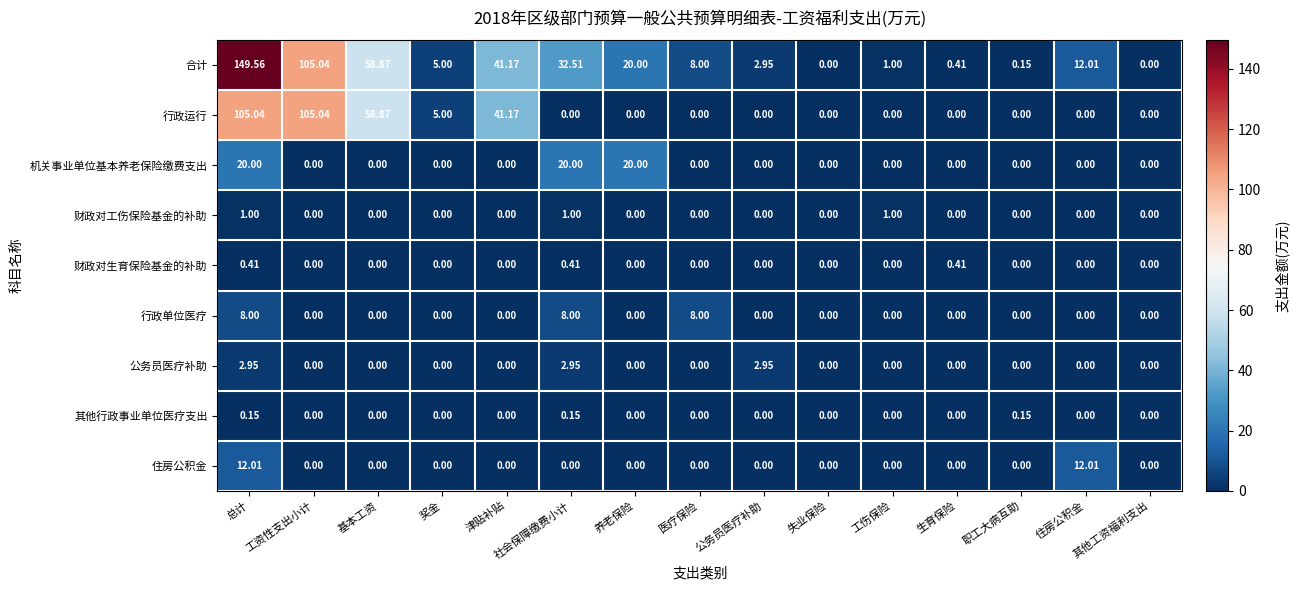

Is the value of 财政对工伤保险基金的补助 at 职工大病互助 greater than the value of 合计 at 工资性支出小计?

No